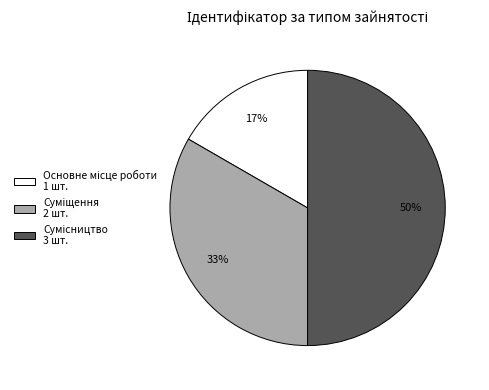

To the nearest percent, what is the average slice percentage?

33%